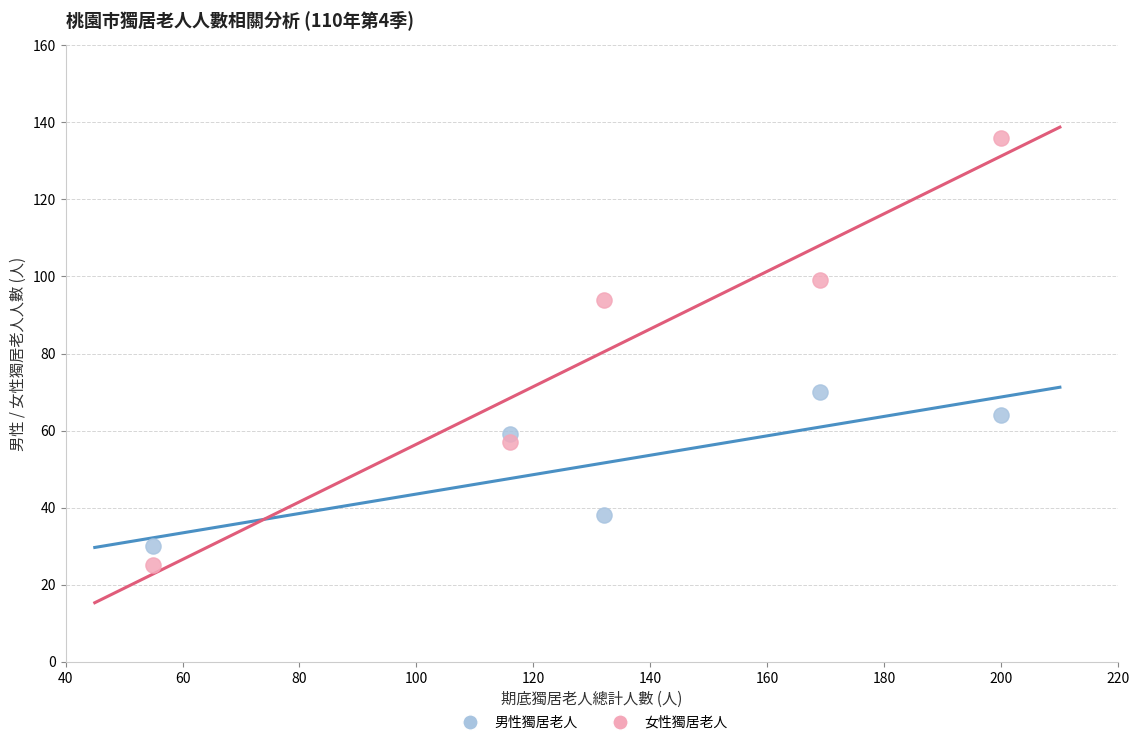

Across all data points, what is the average X value?

134